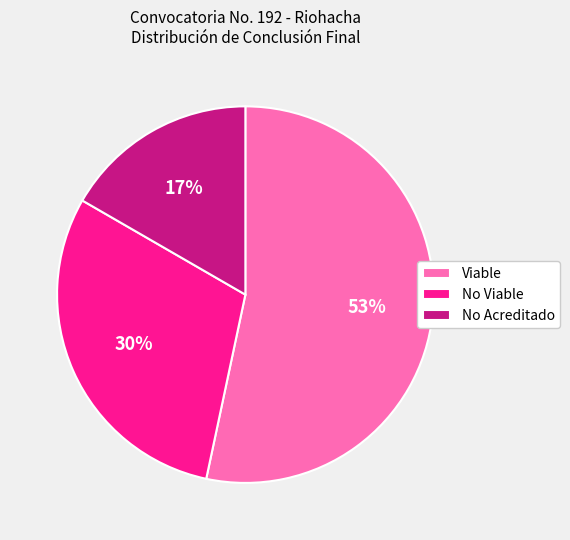

To the nearest percent, what is the combined percentage of No Viable and Viable?

83%